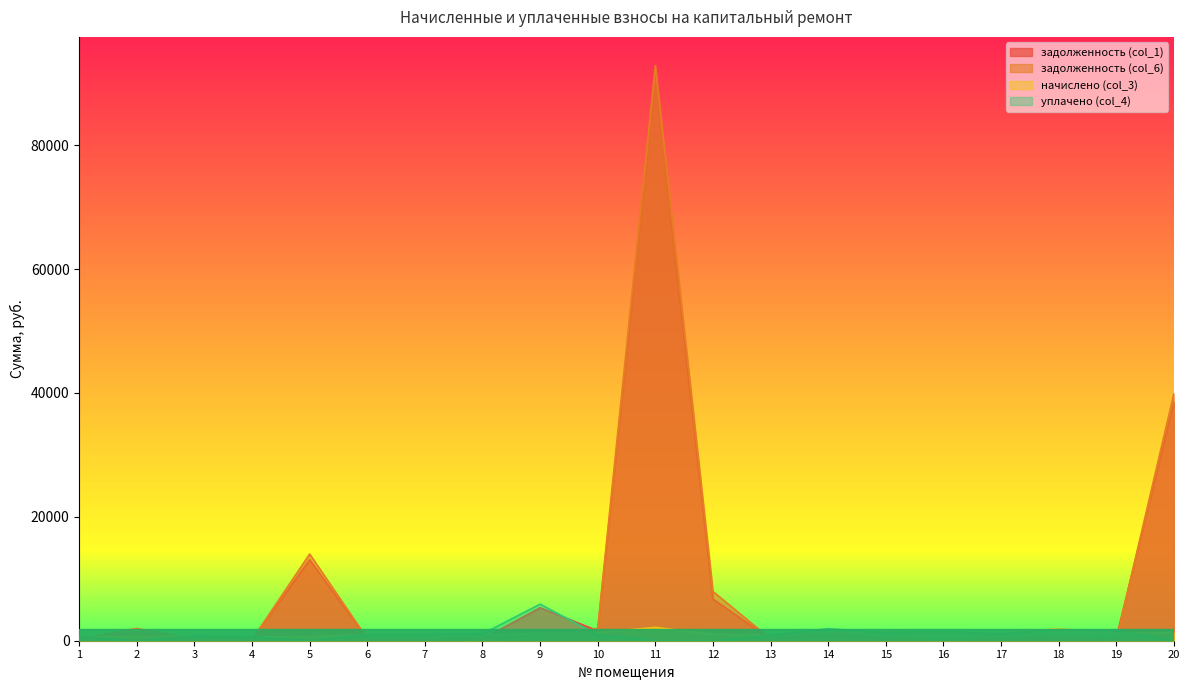

Where do начислено (col_3) and задолженность (col_1) first cross each other?

1 and 2